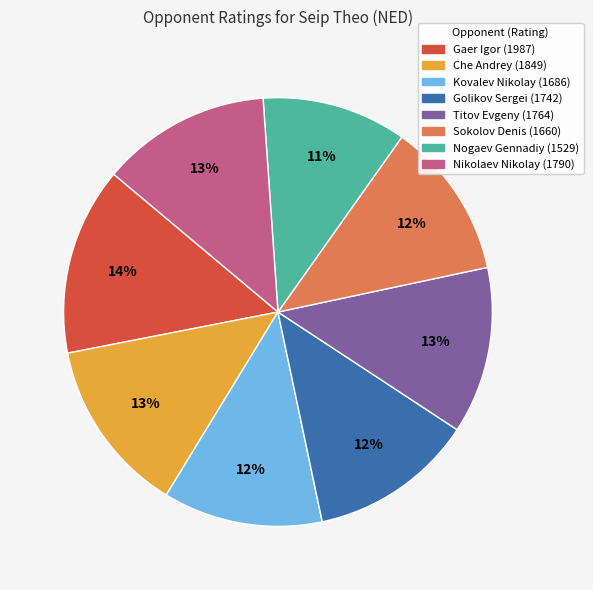

Is there a majority slice in this chart?

No